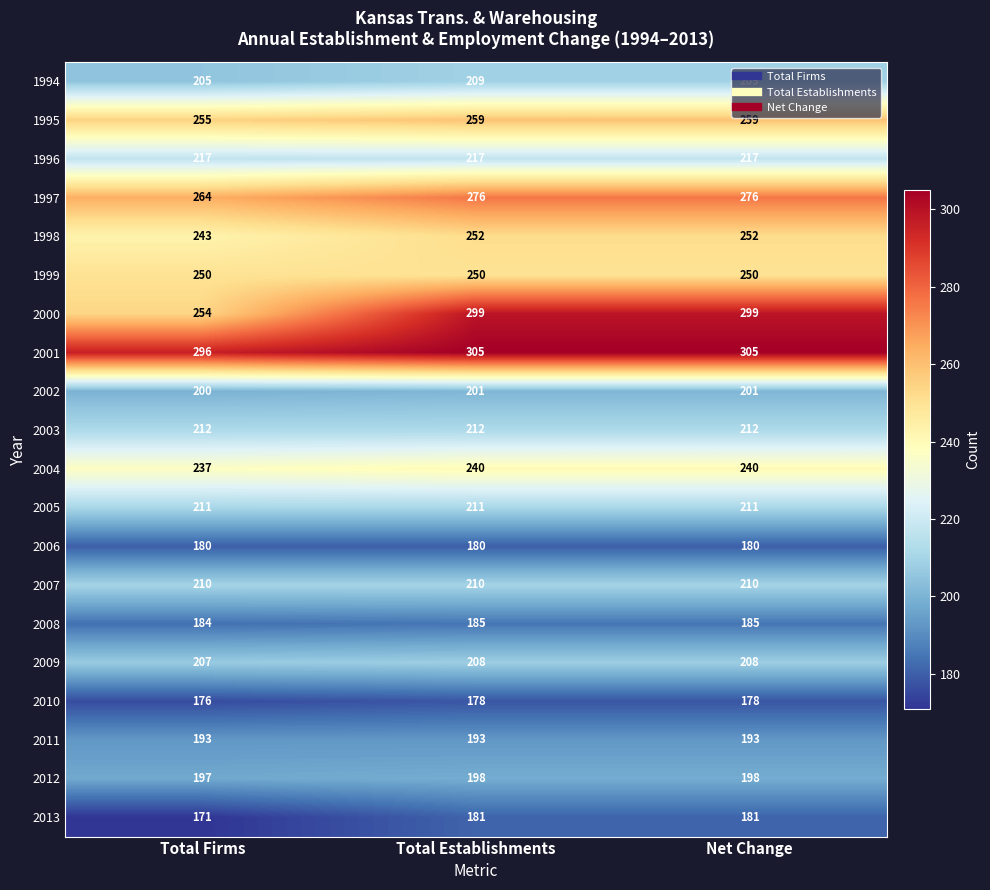

Which series has the largest total across all categories?

2001